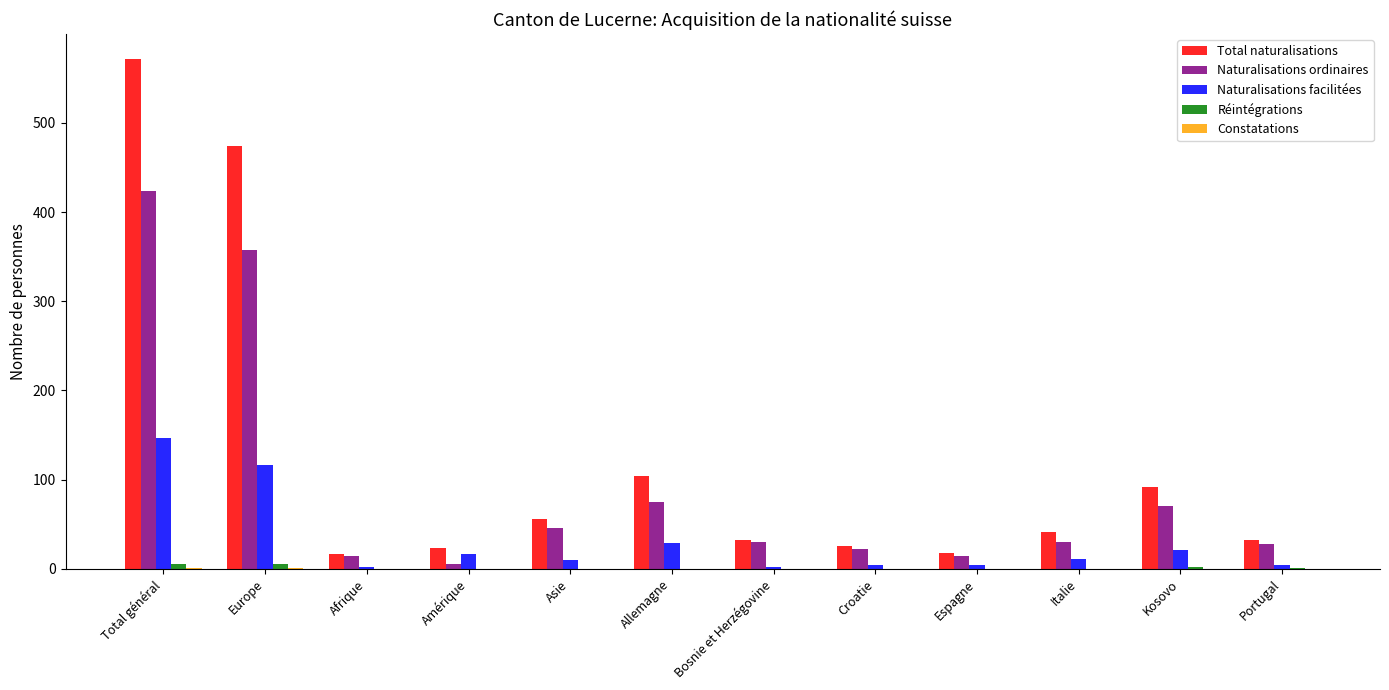

What is the total value across all series at Allemagne?

208